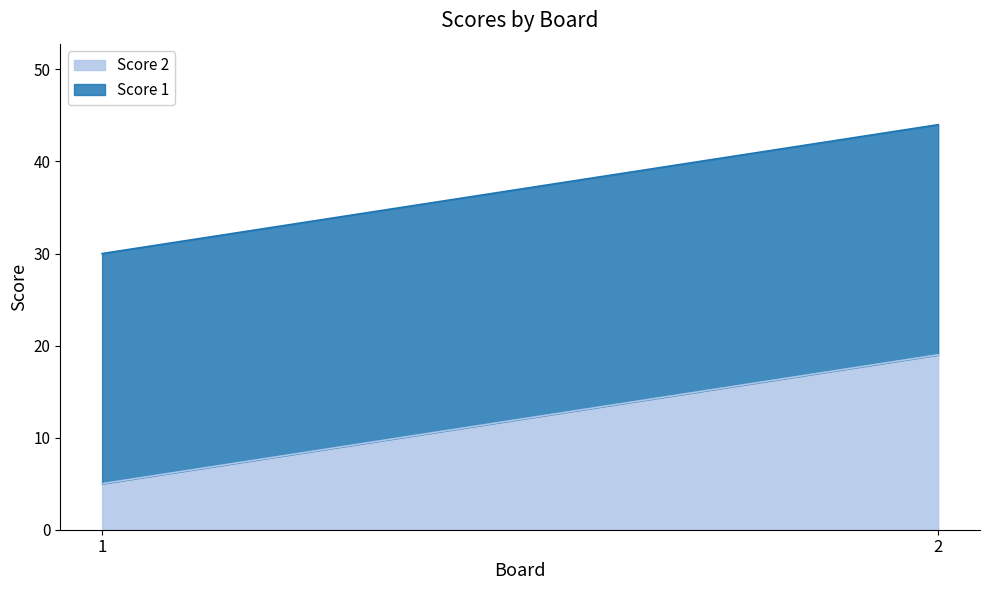

True or false: Score 1 has a value of 17 at 1.

False